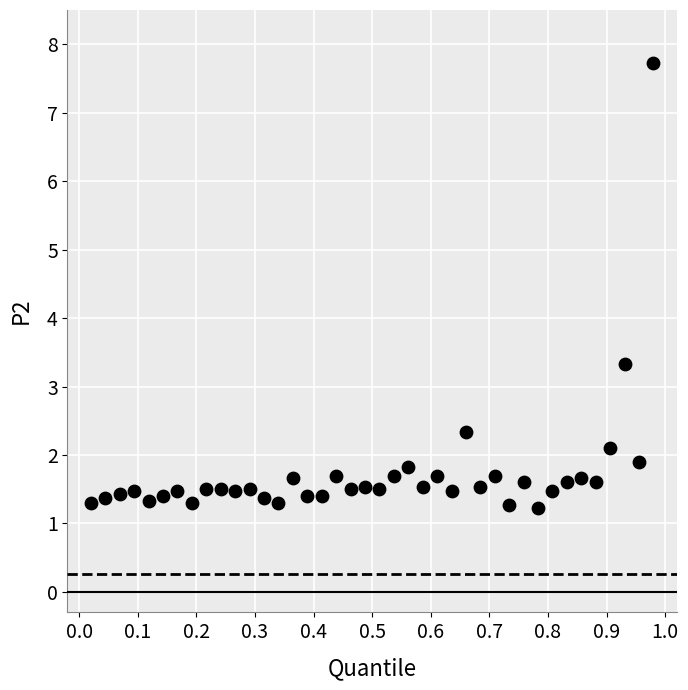

What Y value in the scatter plot is closest to 4?

3.3